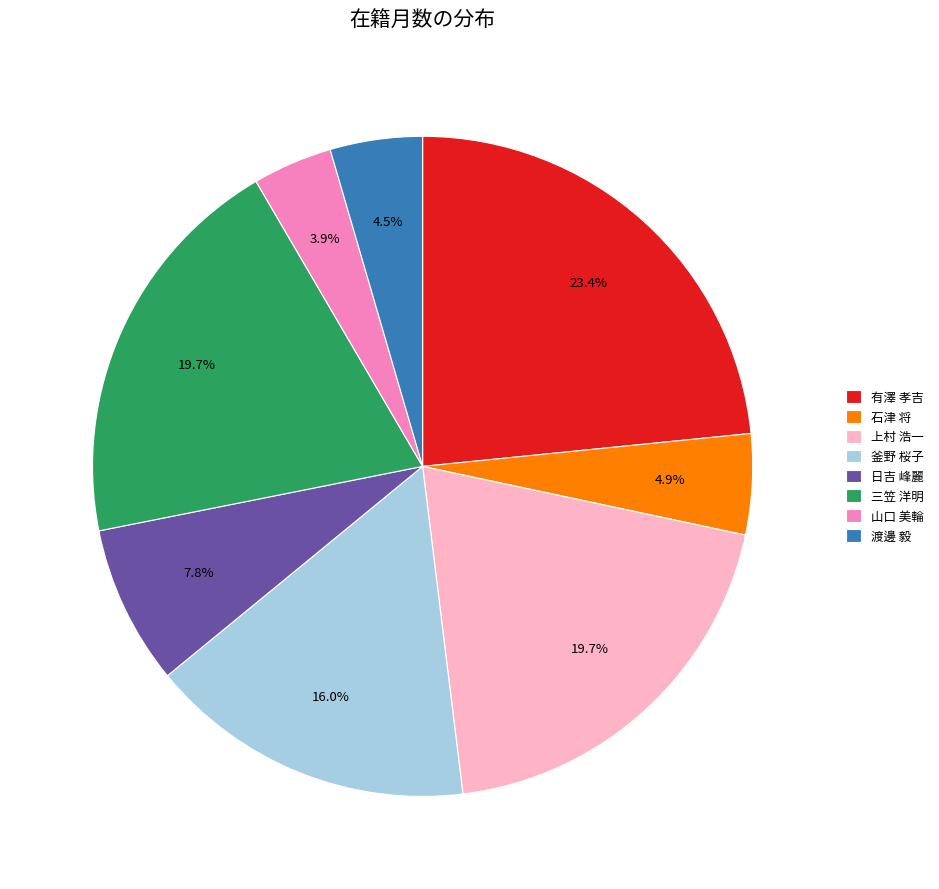

What percentage do 三笠 洋明 and 釜野 桜子 together represent?

35.7%